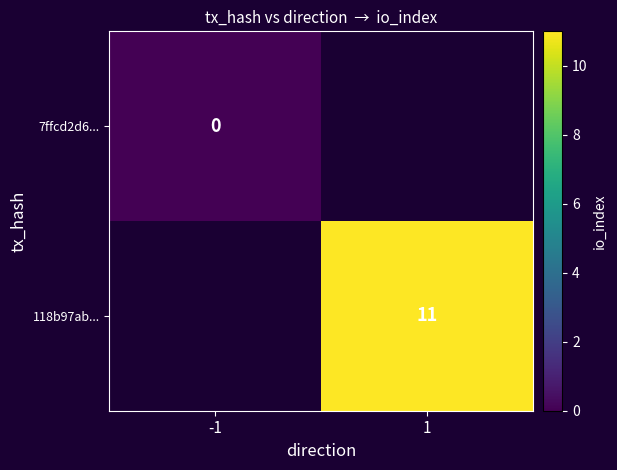

The 118b97ab... series shows 11 at 1. True or false?

True